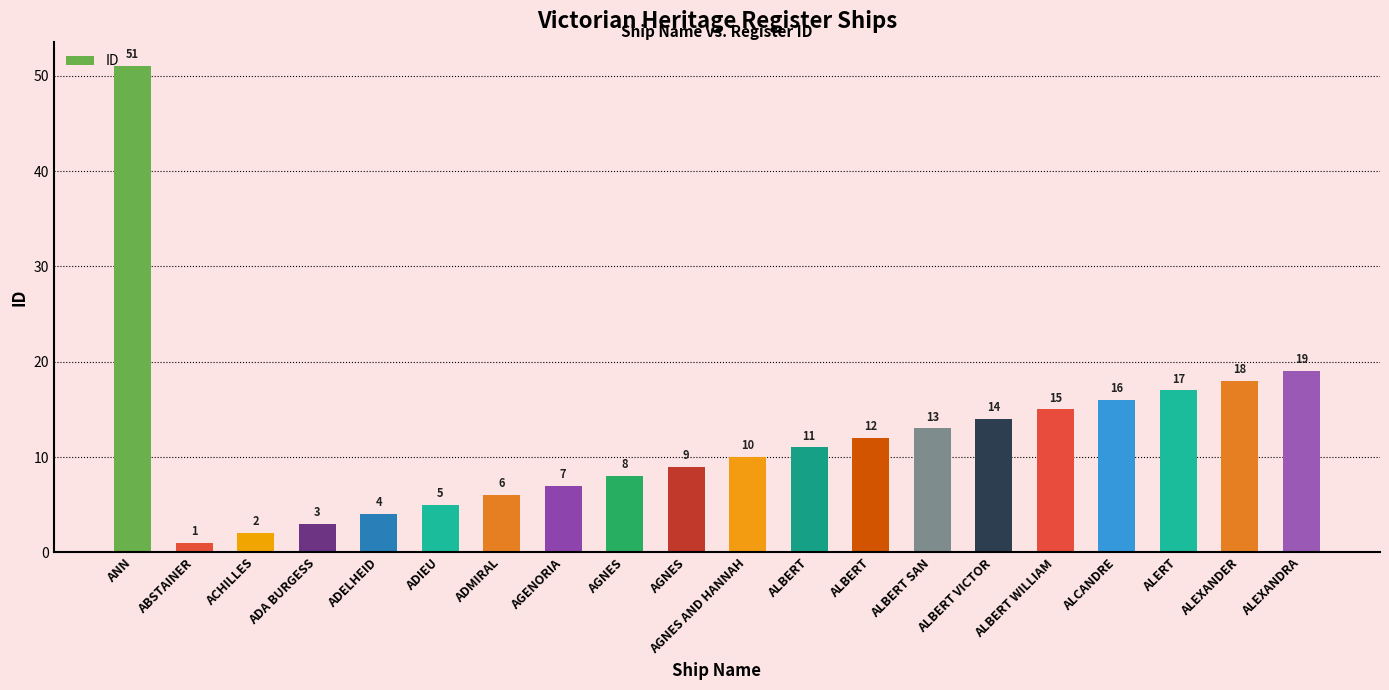

List the labels in order of value, smallest first.

ABSTAINER, ACHILLES, ADA BURGESS, ADELHEID, ADIEU, ADMIRAL, AGENORIA, AGNES, AGNES, AGNES AND HANNAH, ALBERT, ALBERT, ALBERT SAN, ALBERT VICTOR, ALBERT WILLIAM, ALCANDRE, ALERT, ALEXANDER, ALEXANDRA, ANN